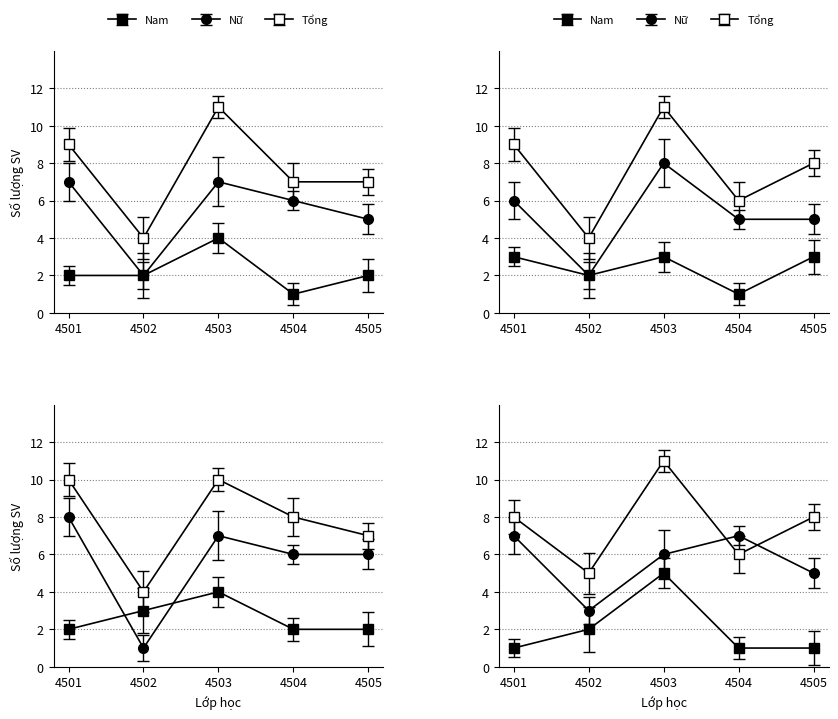

Where is the first local maximum for Nam?

4503